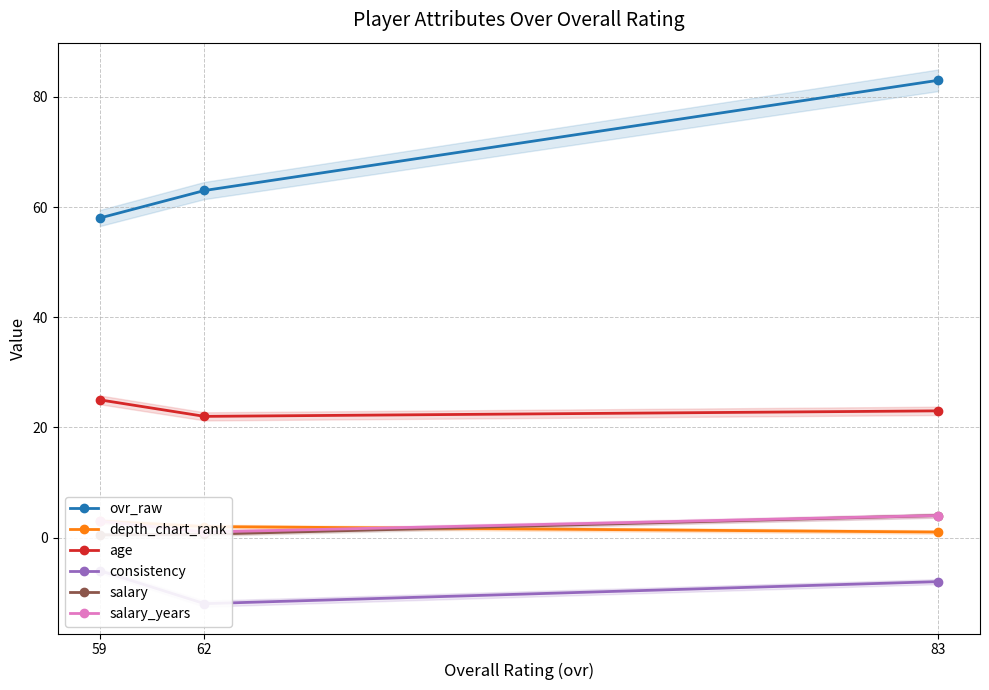

List the series in order of their peak value, lowest first.

consistency, depth_chart_rank, salary, salary_years, age, ovr_raw